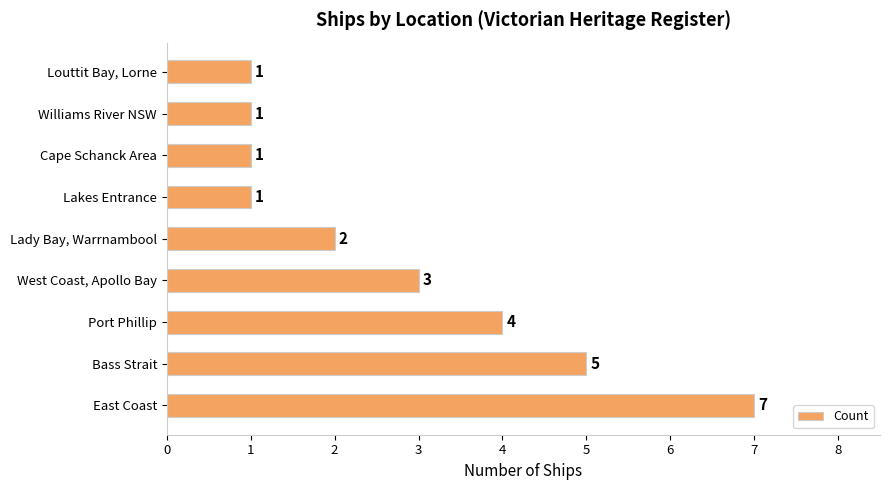

Reading bottom to top, extract all data points from this chart.

East Coast=7	Bass Strait=5	Port Phillip=4	West Coast, Apollo Bay=3	Lady Bay, Warrnambool=2	Lakes Entrance=1	Cape Schanck Area=1	Williams River NSW=1	Louttit Bay, Lorne=1